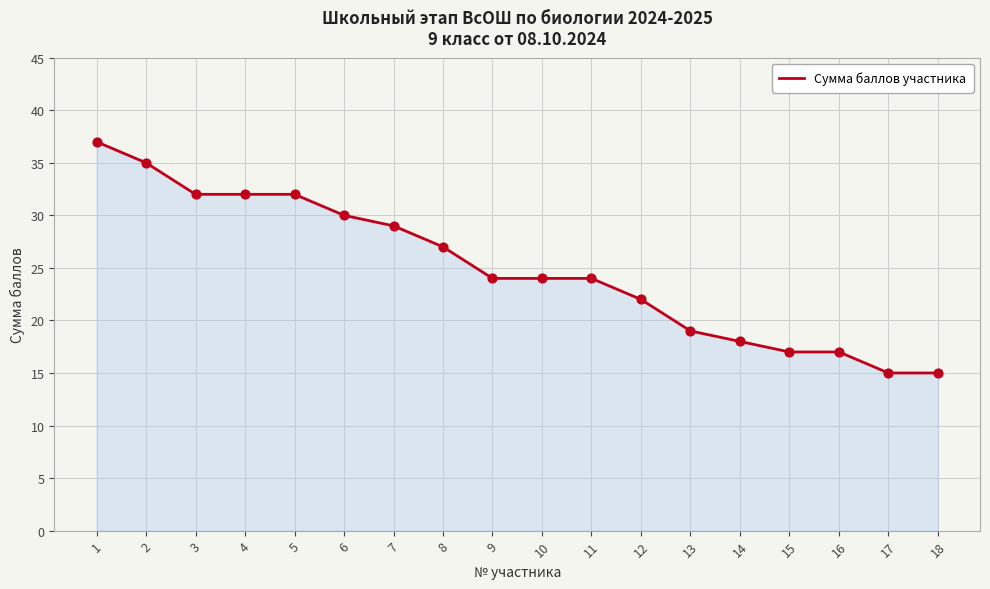

Which has a higher value, 15 or 3?

3